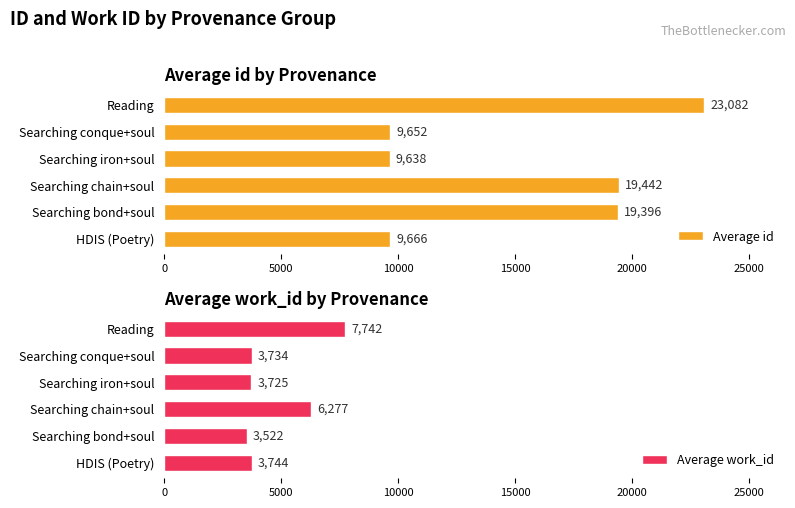

True or false: Average id has a value of 12974.6 at Searching chain+soul.

False